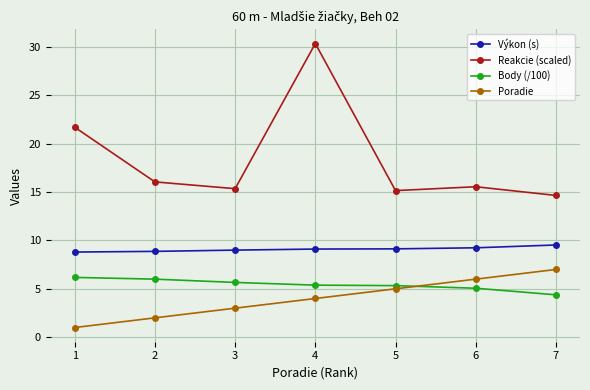

What are all the series names shown in the legend?

Výkon (s), Reakcie (scaled), Body (/100), Poradie